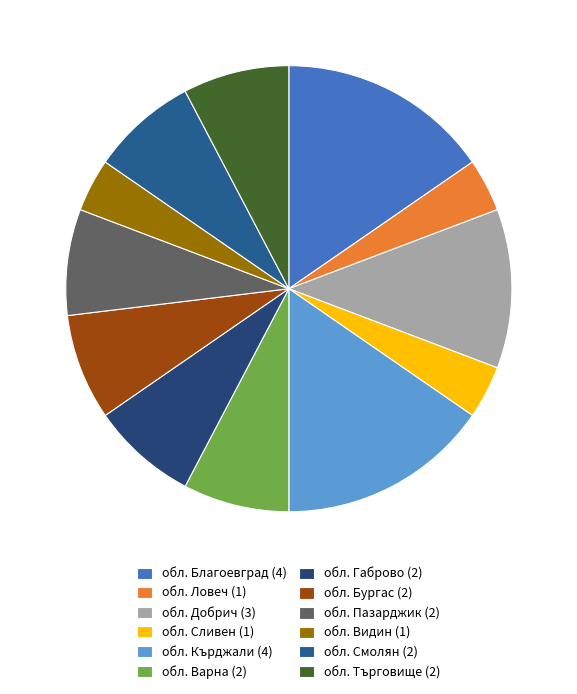

To the nearest percent, what portion does обл. Добрич represent?

12%